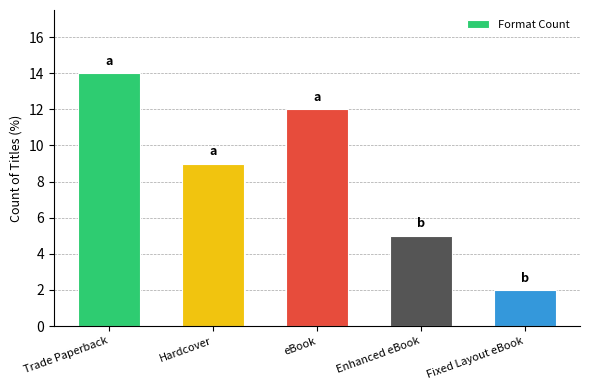

Rank the categories by value from highest to lowest.

Trade Paperback, eBook, Hardcover, Enhanced eBook, Fixed Layout eBook